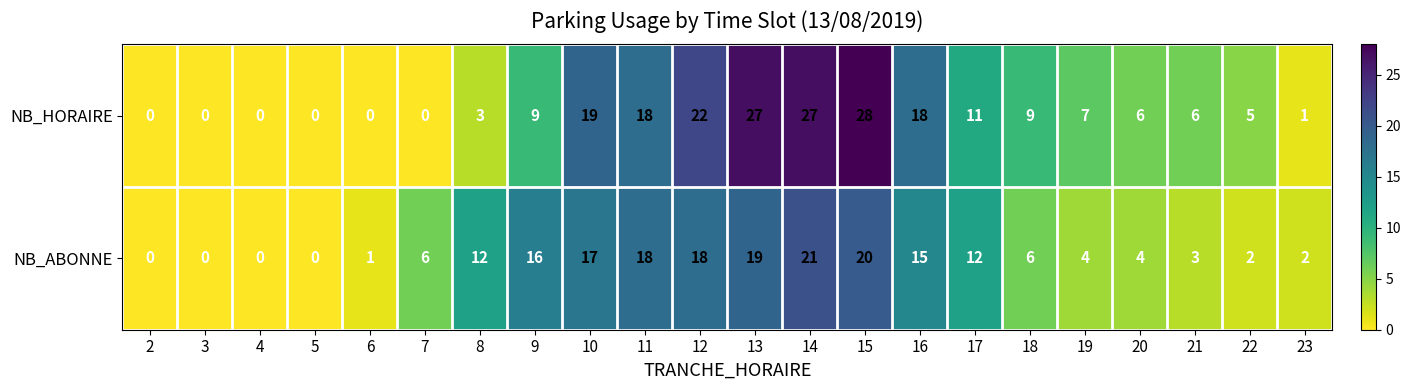

How many positive values does the NB_HORAIRE series have?

16